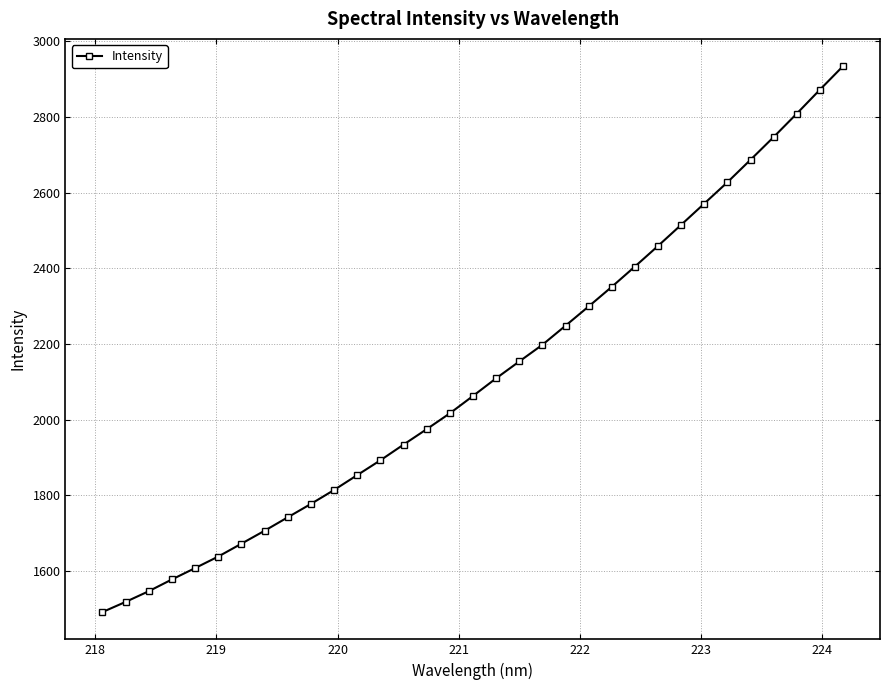

Reading left to right, list all the values displayed in this chart.

1491.0	1517.9	1546.2	1577.3	1607.3	1637.8	1671.8	1706.0	1741.5	1776.9	1813.8	1853.1	1892.2	1933.7	1974.5	2016.4	2062.2	2108.9	2153.4	2197.5	2248.0	2298.9	2350.8	2404.3	2458.9	2514.7	2570.9	2627.2	2686.6	2746.7	2808.6	2871.7	2934.0